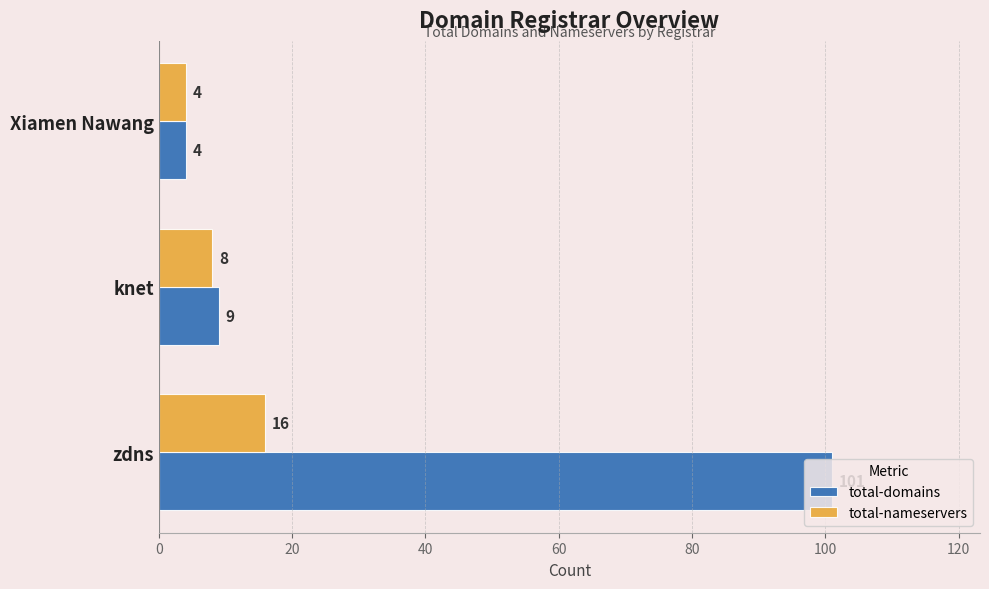

What is the minimum value for total-nameservers?

4